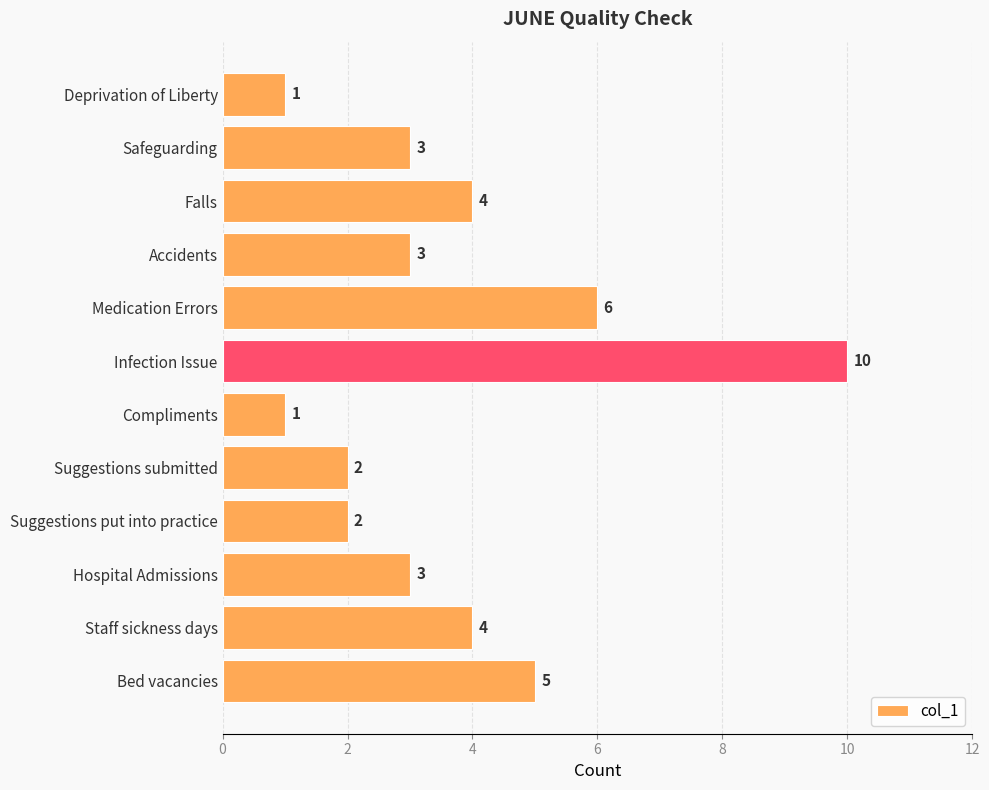

True or false: the data shows 0 at Suggestions submitted.

False